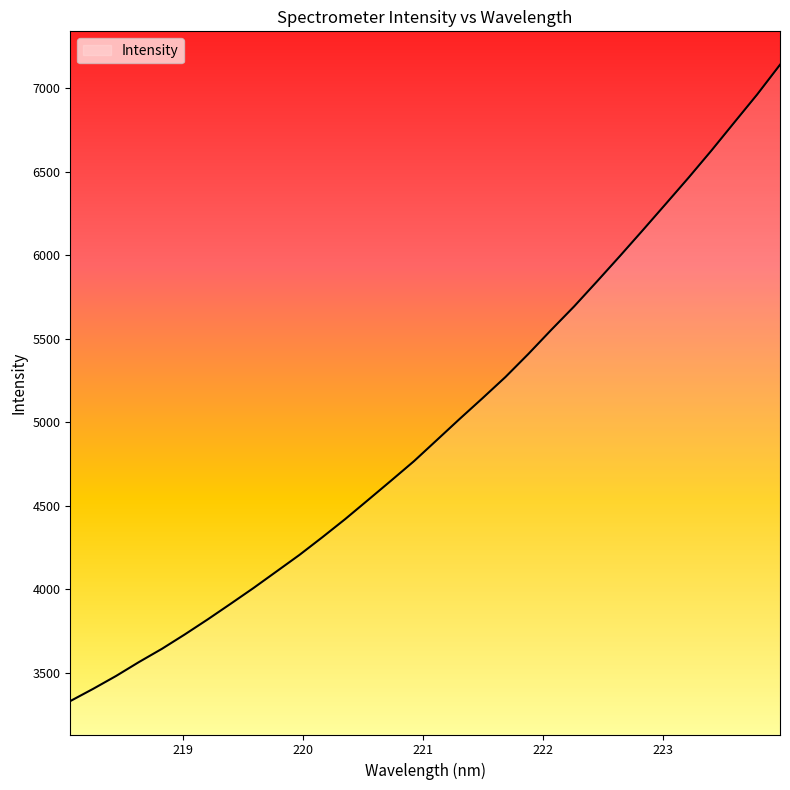

True or false: the data has more than 2 interior local peaks.

False